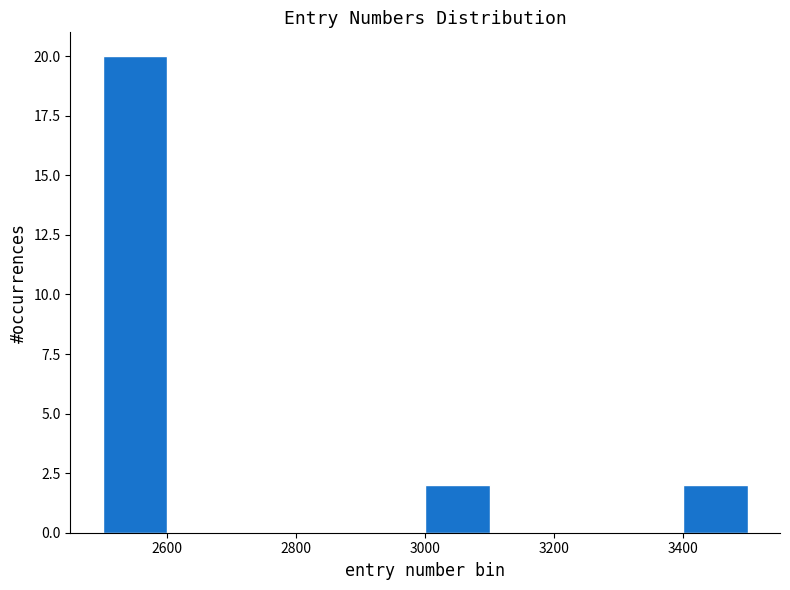

Reading left to right, list every bar in this chart as the range it spans on the x-axis followed by its height. The values are not printed on the chart, so give them approximately, as read against the axis.

2500 to 2600: 20
2600 to 2700: 0
2700 to 2800: 0
2800 to 2900: 0
2900 to 3000: 0
3000 to 3100: 2
3100 to 3200: 0
3200 to 3300: 0
3300 to 3400: 0
3400 to 3500: 2